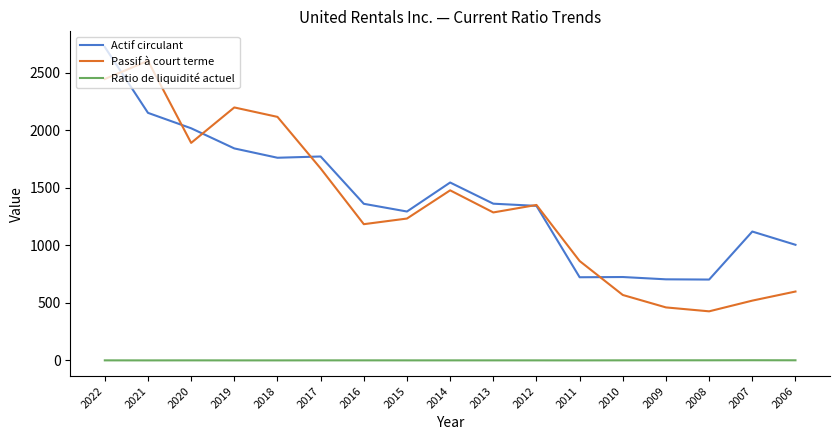

Which series ends up on top after the final intersection of Passif à court terme and Actif circulant?

Actif circulant